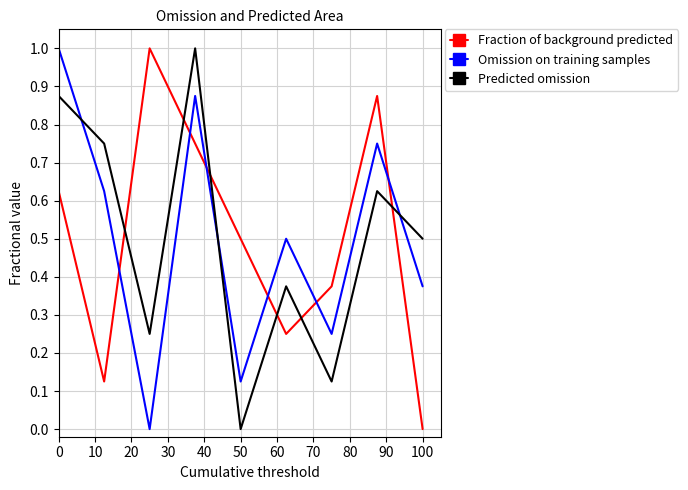

How many times do Predicted omission and Fraction of background predicted cross each other?

6